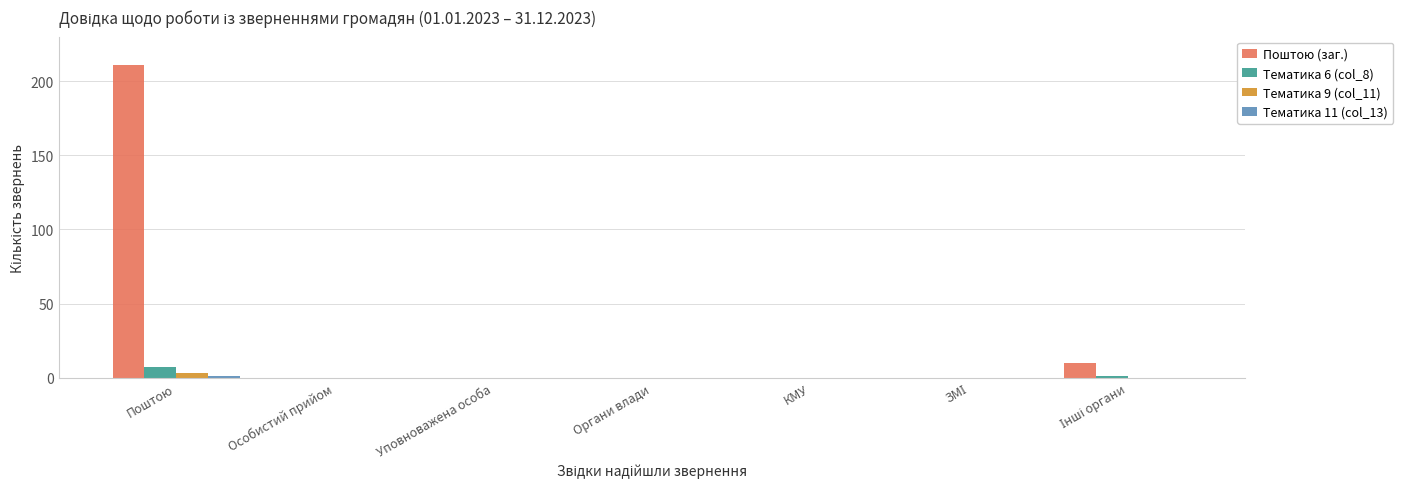

The Тематика 6 (col_8) series shows 0 at Уповноважена особа. True or false?

True